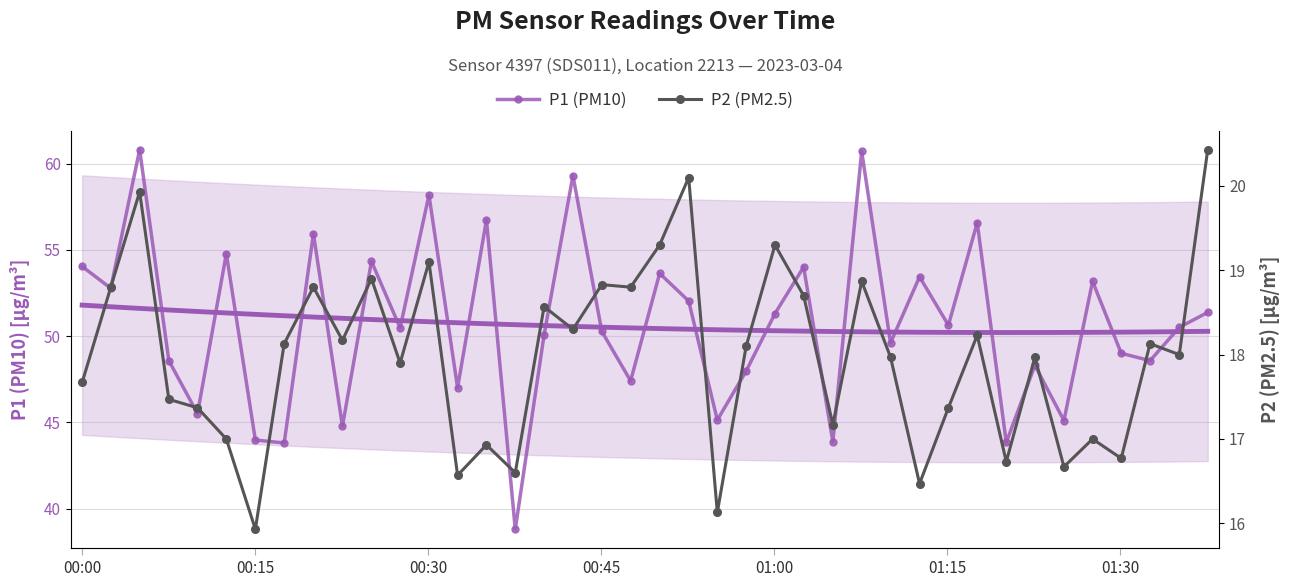

Reading left to right, what are all the values shown in this chart?

P1 (PM10): 54.0	52.8	60.8	48.6	45.5	54.8	44.0	43.8	55.9	44.8	54.3	50.5	58.2	47.0	56.7	38.8	50.1	59.3	50.3	47.4	53.6	52.0	45.1	48.0	51.3	54.0	43.9	60.7	49.6	53.4	50.6	56.6	43.8	48.3	45.1	53.2	49.0	48.6	50.5	51.4
P2 (PM2.5): 17.7	18.8	19.9	17.5	17.4	17.0	15.9	18.1	18.8	18.2	18.9	17.9	19.1	16.6	16.9	16.6	18.6	18.3	18.8	18.8	19.3	20.1	16.1	18.1	19.3	18.7	17.2	18.9	18.0	16.5	17.4	18.2	16.7	18.0	16.7	17.0	16.8	18.1	18.0	20.4